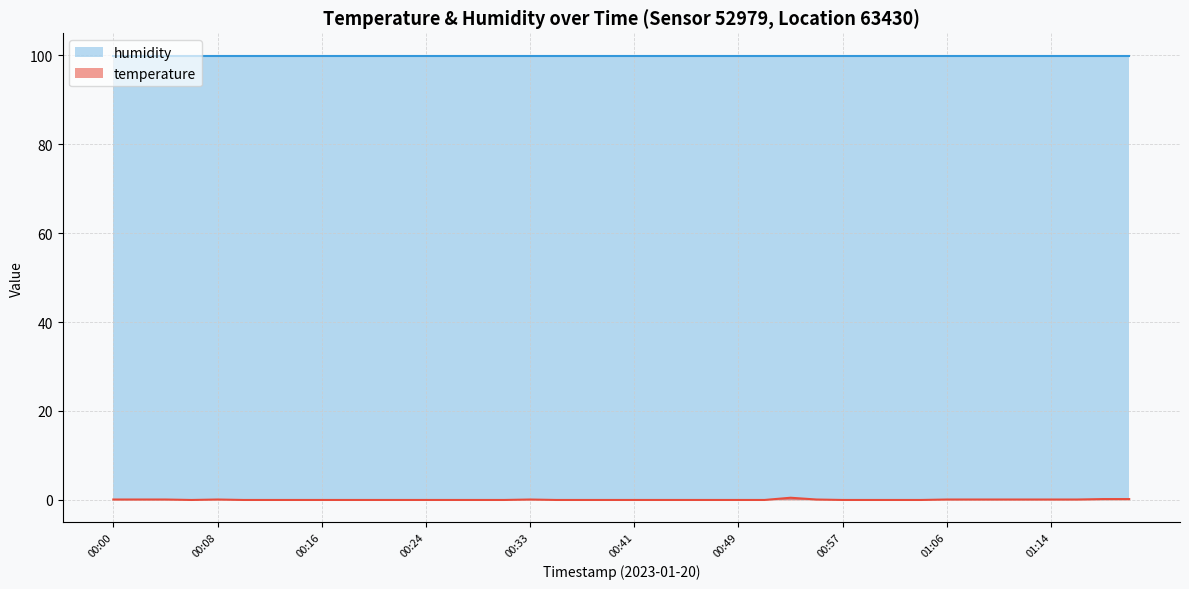

How many values exceed 0?

15